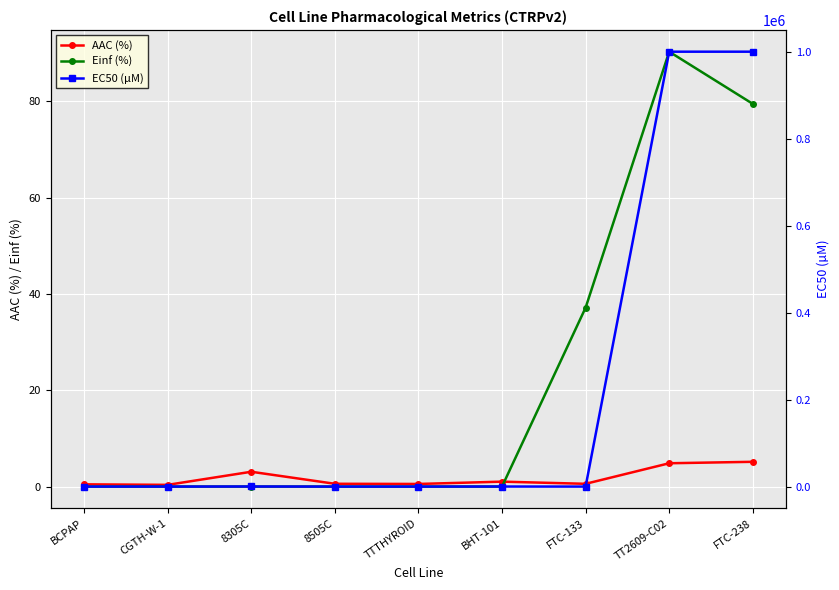

At which label is Einf (%) closest to 45?

FTC-133